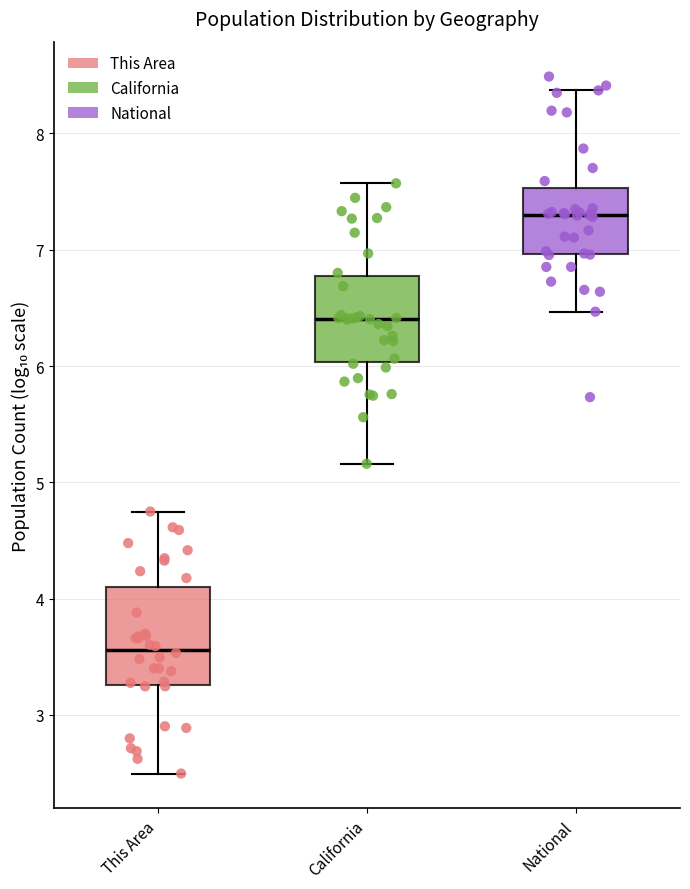

Reading left to right, transcribe this box plot: for each box, give where its median line is, the range the box spans, and where its two whiskers end, as read against the y-axis. The values are not printed on the chart, so give them approximately, as read against the axis.

This Area: median 3.6, box 3.3 to 4.1, whiskers 2.5 to 4.7
California: median 6.4, box 6.0 to 6.8, whiskers 5.2 to 7.6
National: median 7.3, box 7.0 to 7.5, whiskers 6.5 to 8.4